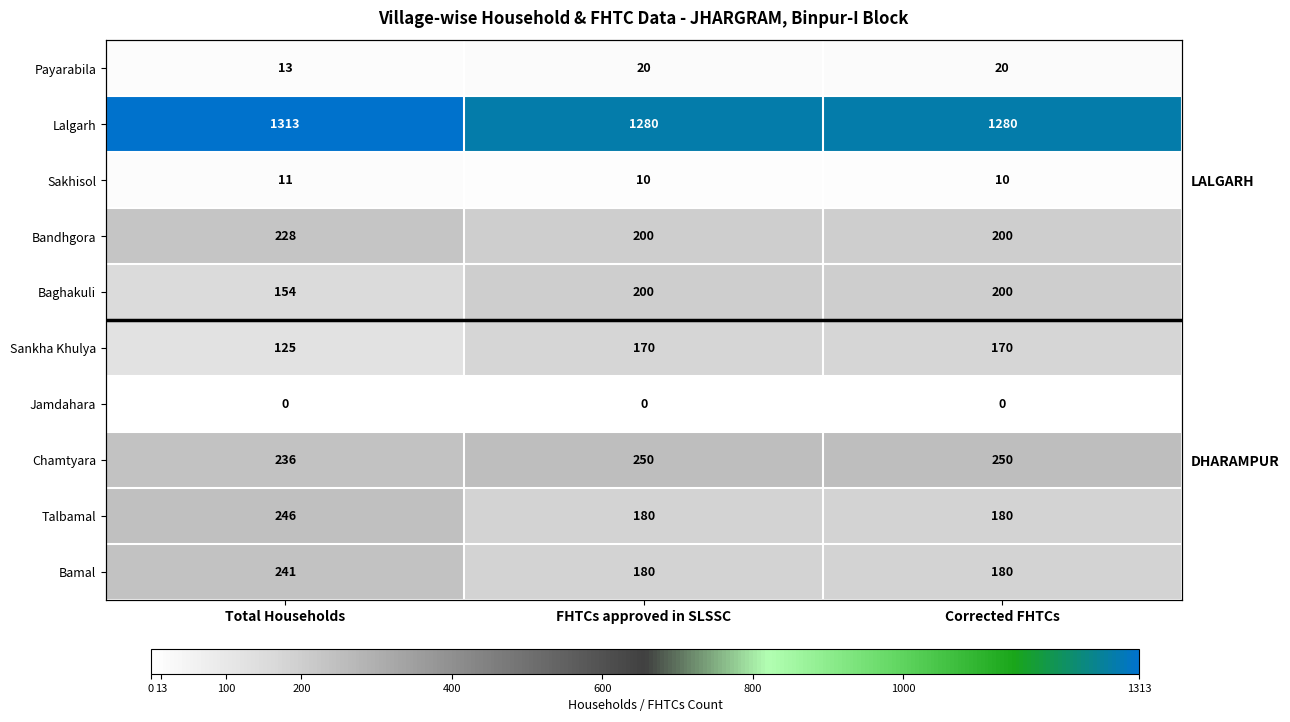

How many values in the Bandhgora series exceed 200?

1